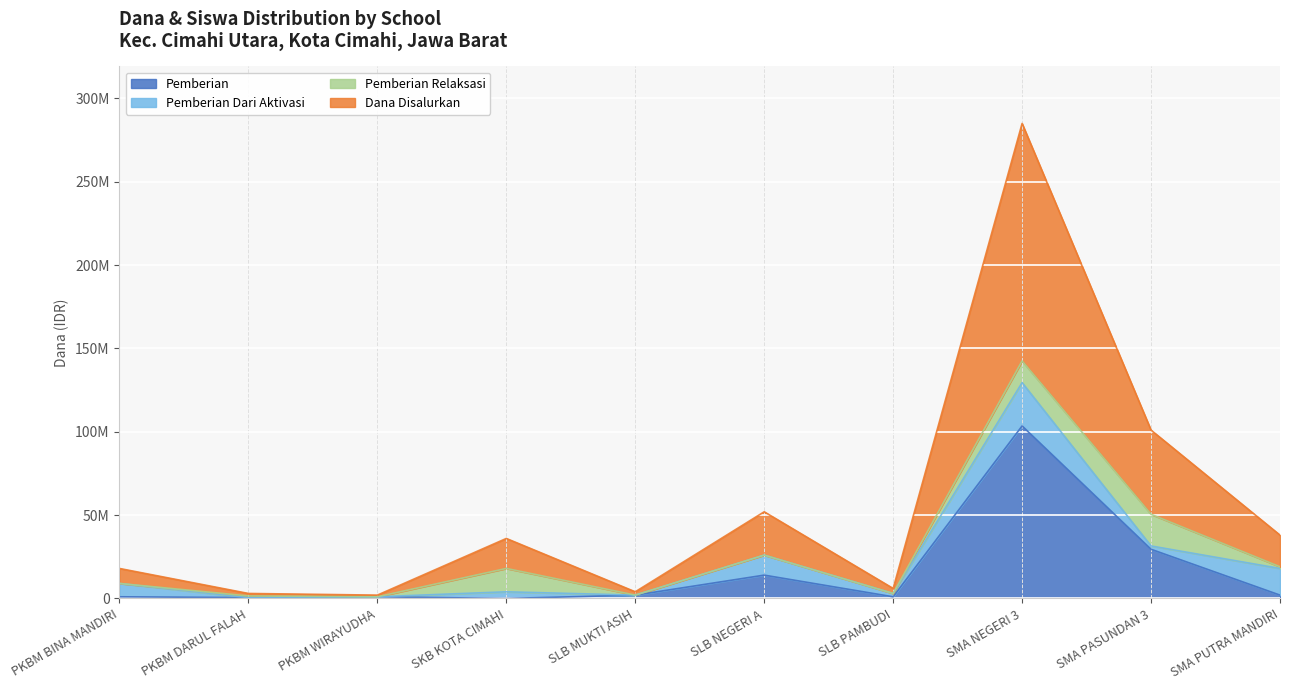

Does the chart display data point markers on the line(s)?

No